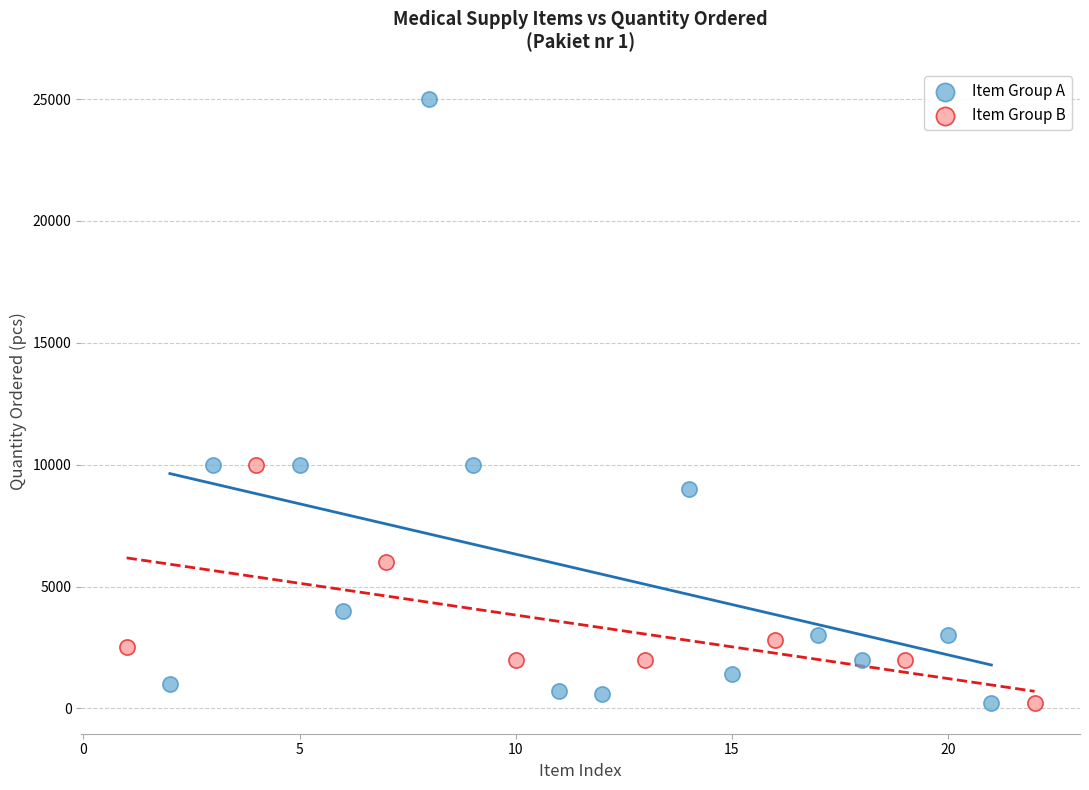

Which series has the largest Y range (max minus min)?

Item Group A